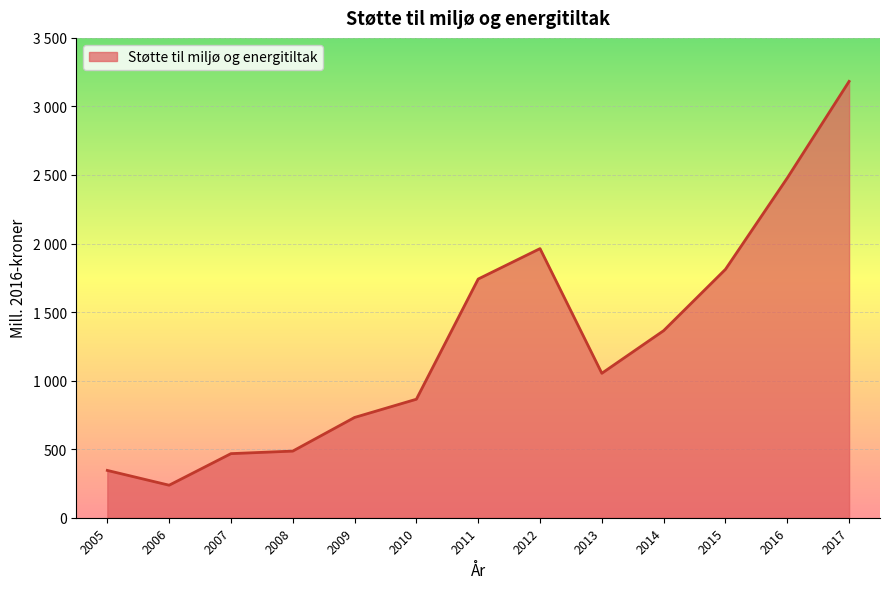

Which has a higher value, 2008 or 2009?

2009